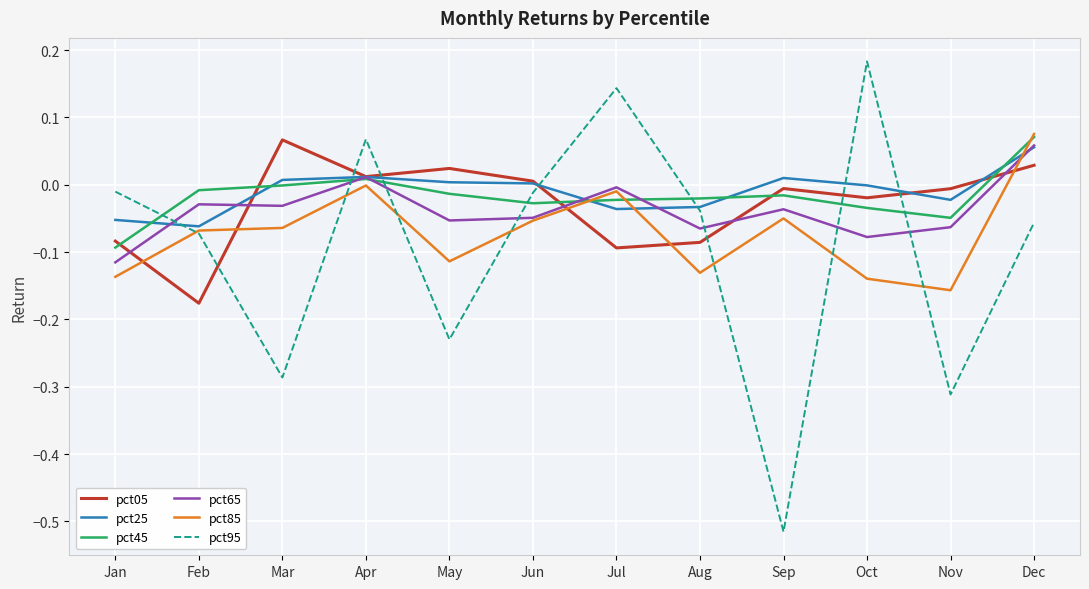

Which series ends up on top after the final intersection of pct85 and pct65?

pct85